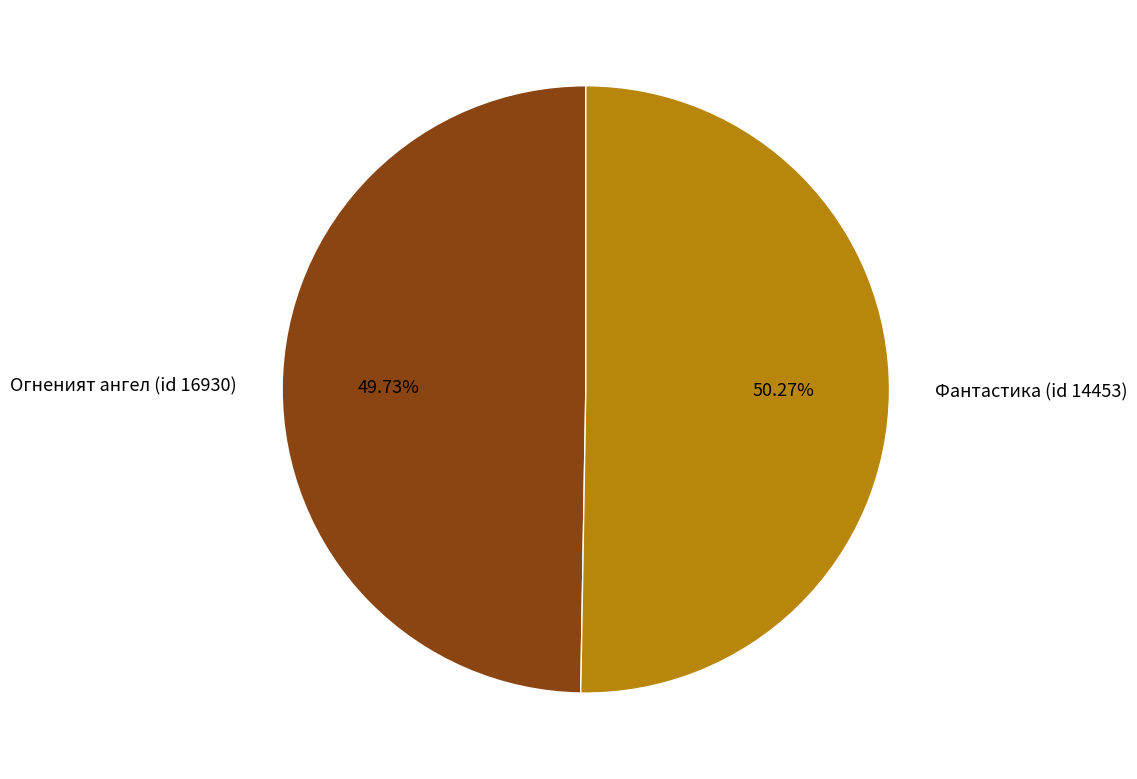

Does any single category account for the majority?

Yes